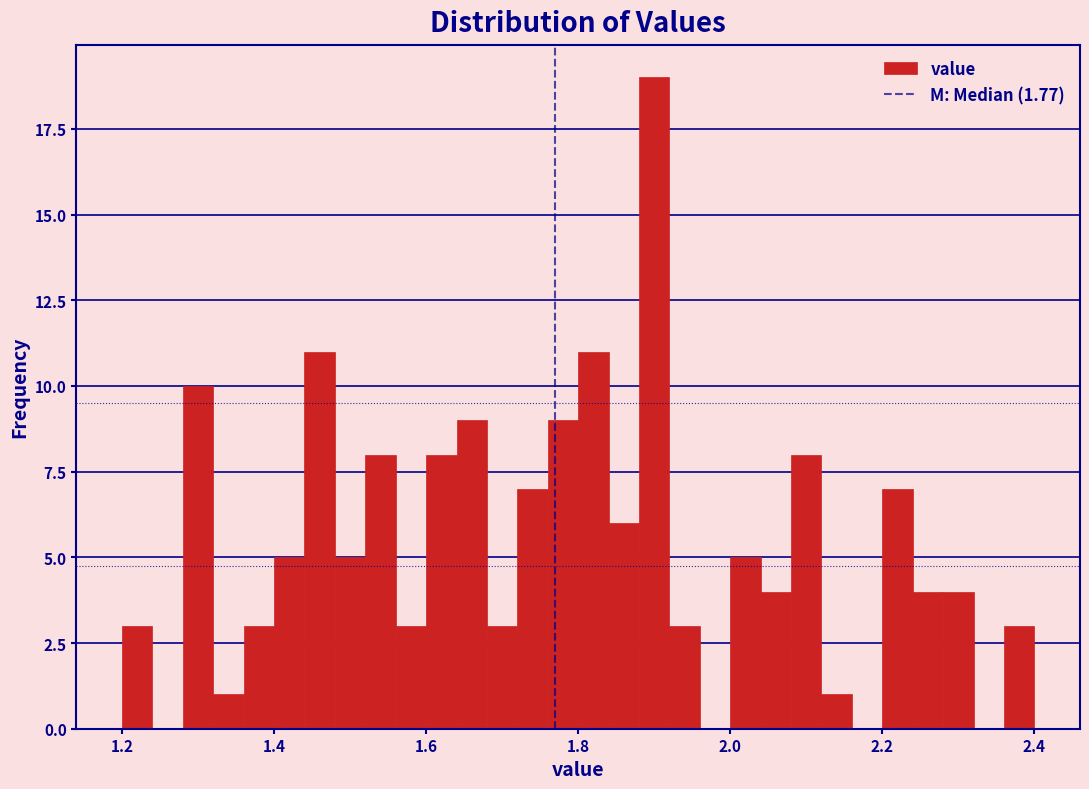

Read against the x-axis, roughly where is the centre of the tallest bar?

1.90